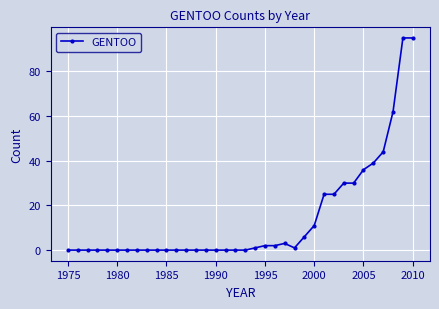

What is the sum of all values?

507